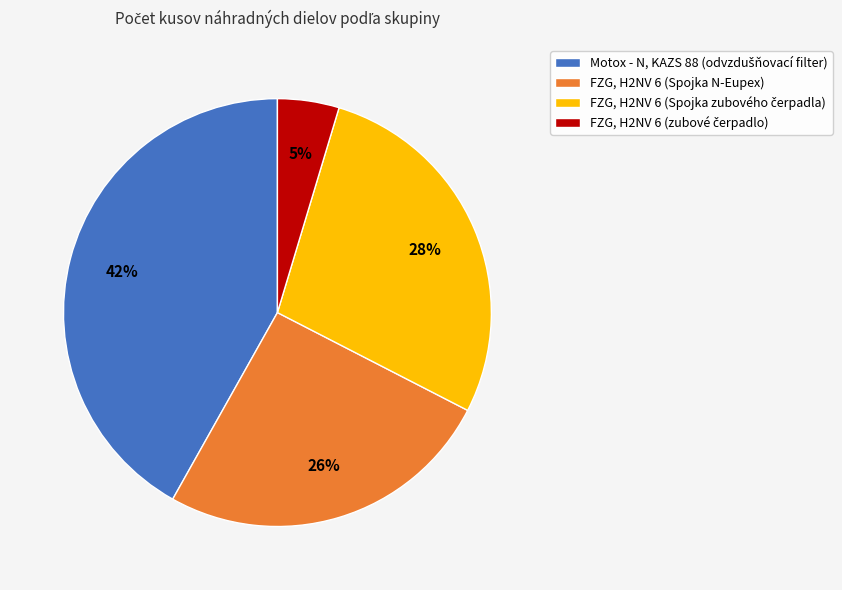

Does FZG, H2NV 6 (Spojka N-Eupex) represent more than half of the total?

No